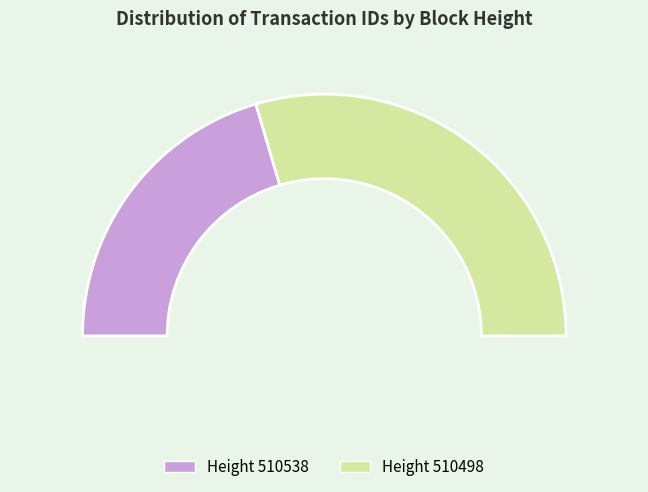

What is the change in value from 510538 to 510498?

+3627746592455118848